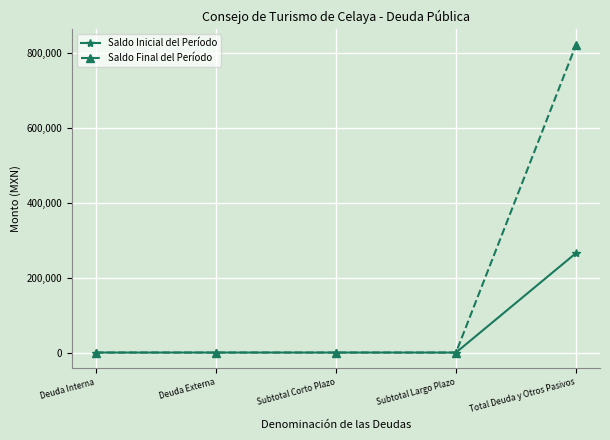

What position from the left is Deuda Interna?

1